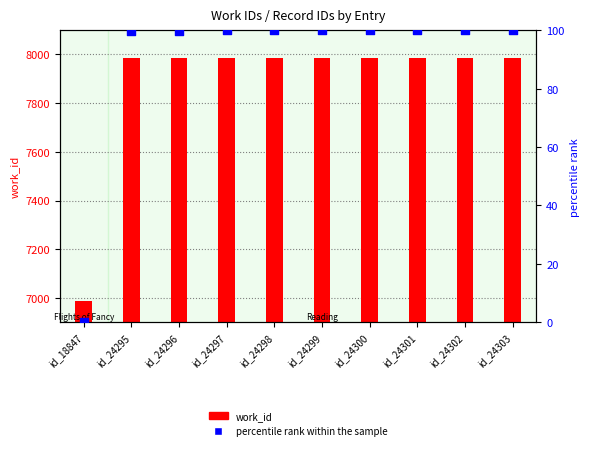

Which series has the largest Y range (max minus min)?

work_id